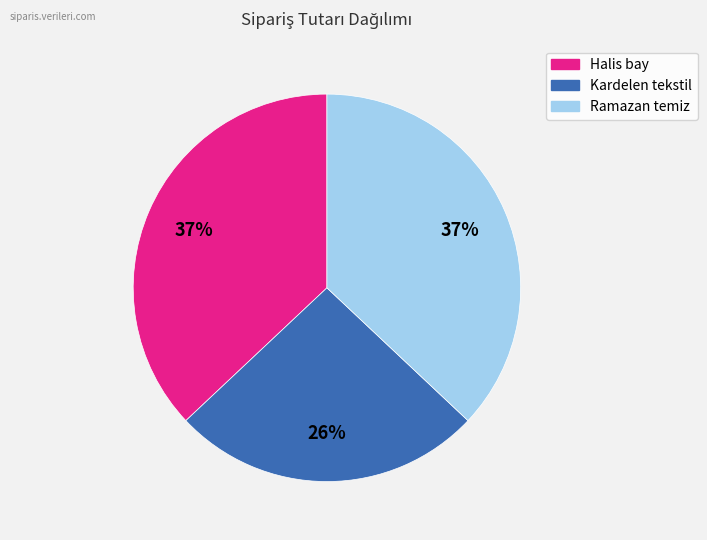

Is it true that Halis bay is 37% of the pie?

True